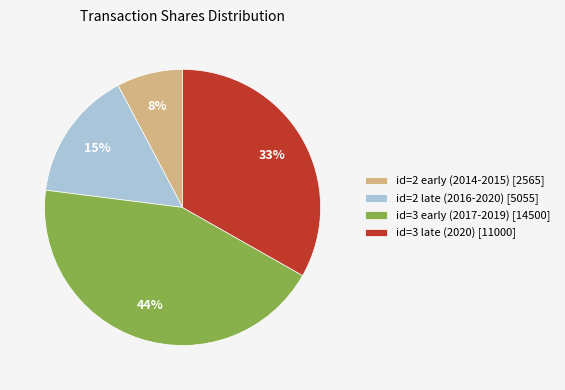

Which has a higher value, id=3 late (2020) [11000] or id=3 early (2017-2019) [14500]?

id=3 early (2017-2019) [14500]